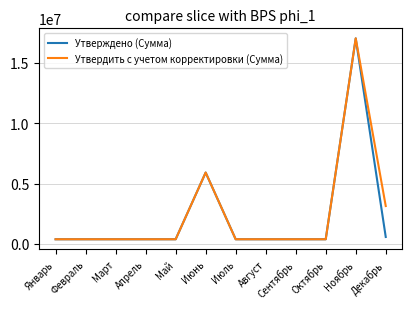

What is the difference between the Утверждено (Сумма) values at Июнь and Сентябрь?

5531122.9